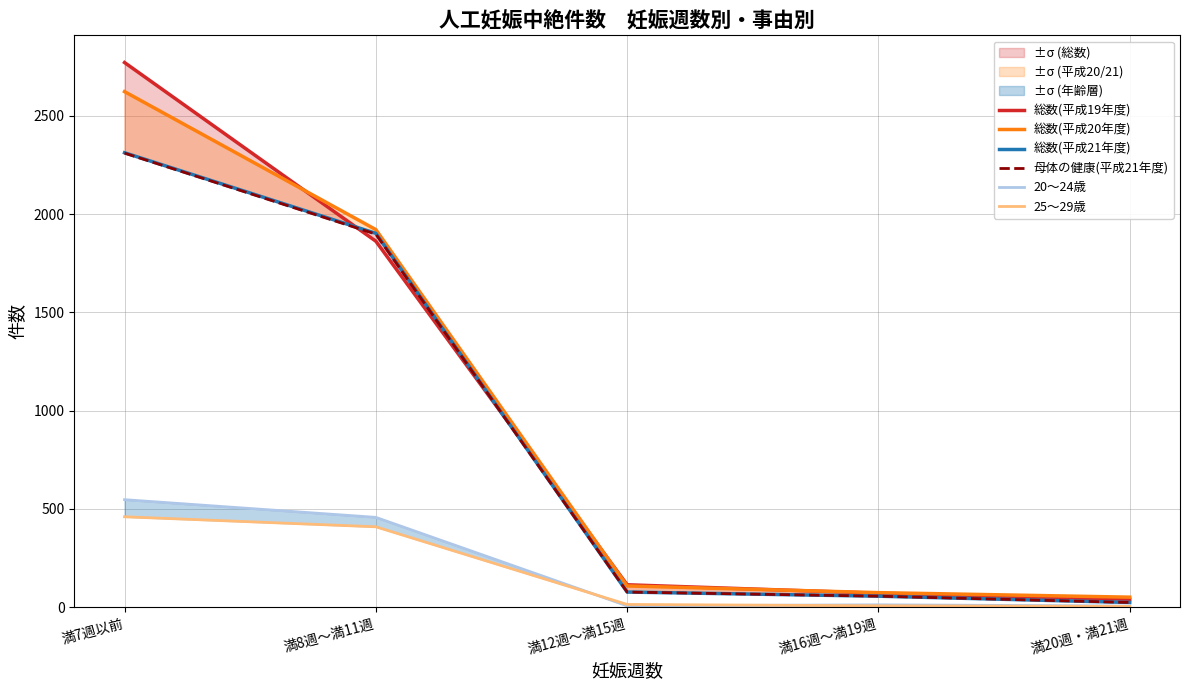

In 20～24歳, how many points are higher than both neighbors (excluding endpoints)?

1